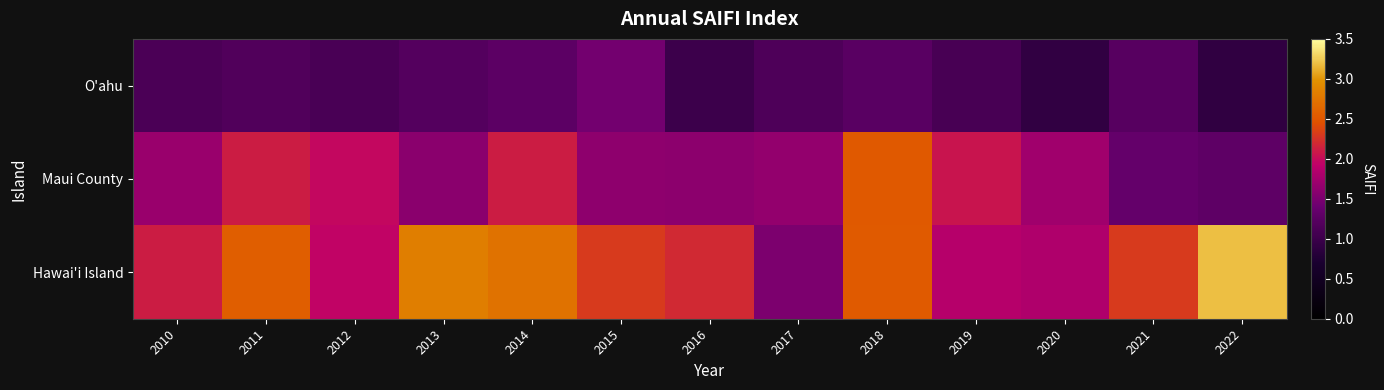

Rank the series by their maximum value, from highest to lowest.

Hawai'i Island, Maui County, O'ahu